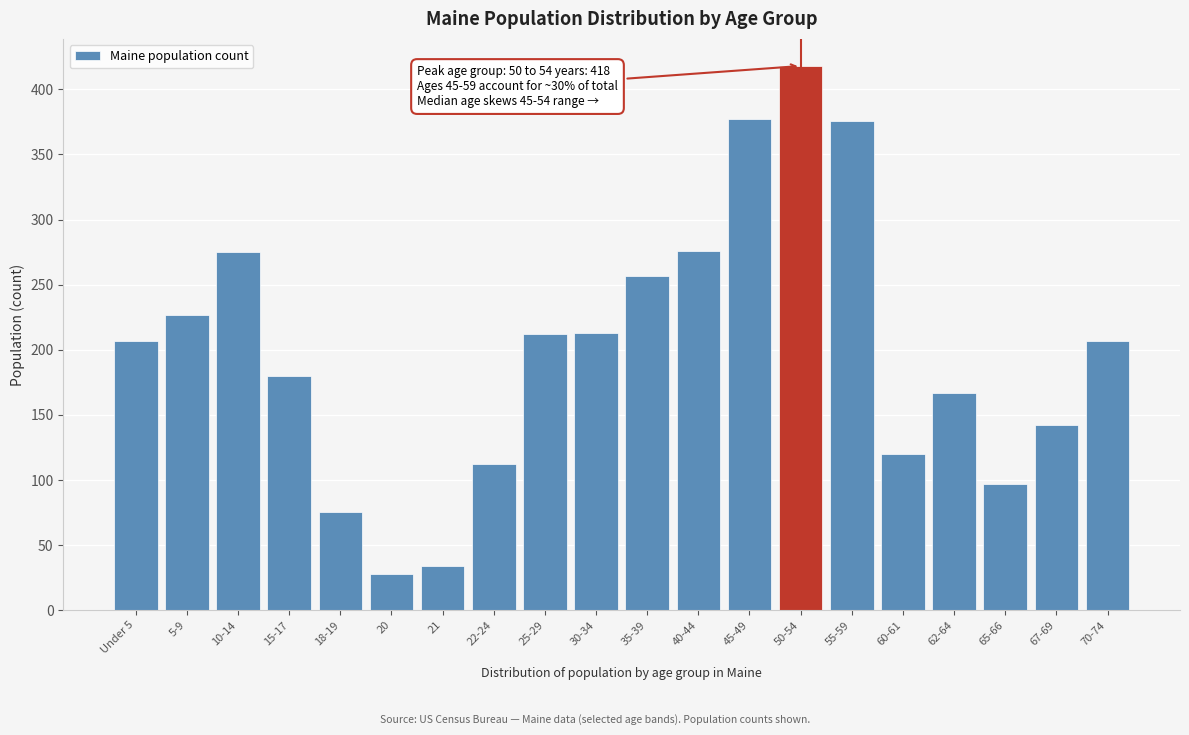

The value at 21 is 34. True or false?

True